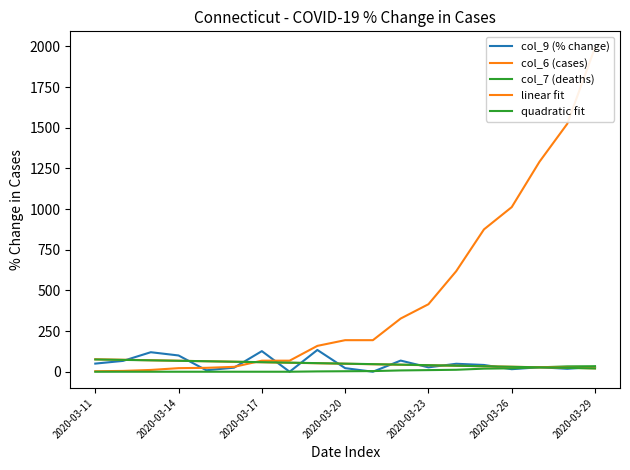

How many lines are shown in the chart?

5